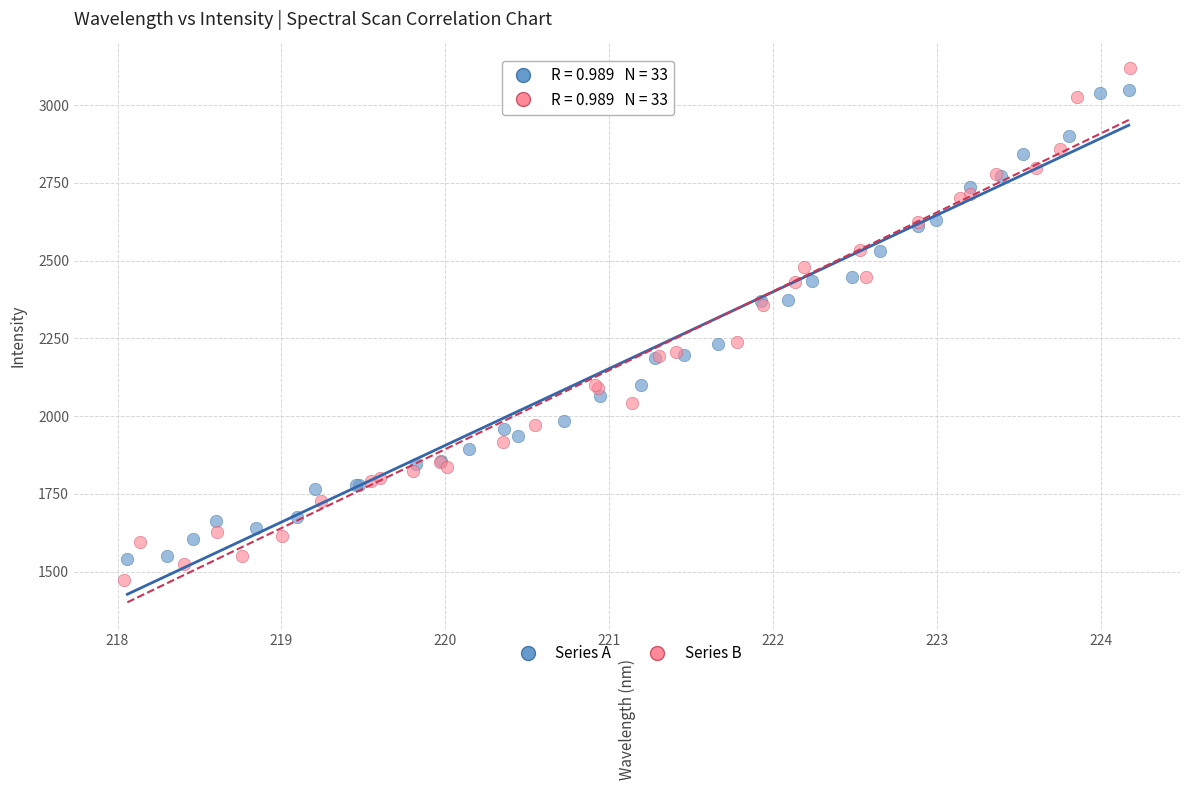

Which series has the widest spread of Y values?

Series B